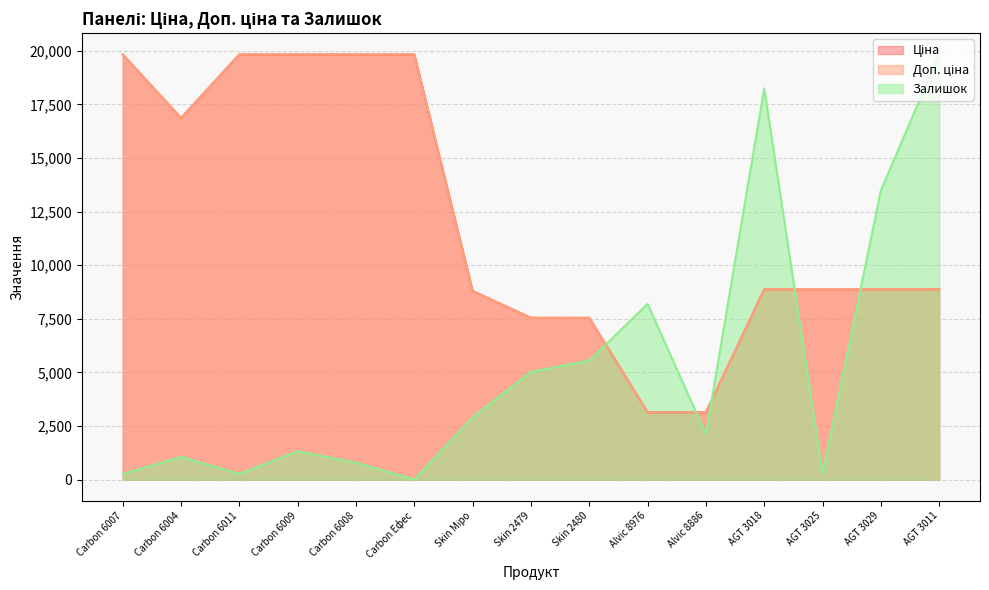

Which has a higher value, Carbon 6008 or Carbon Ефес?

Carbon 6008